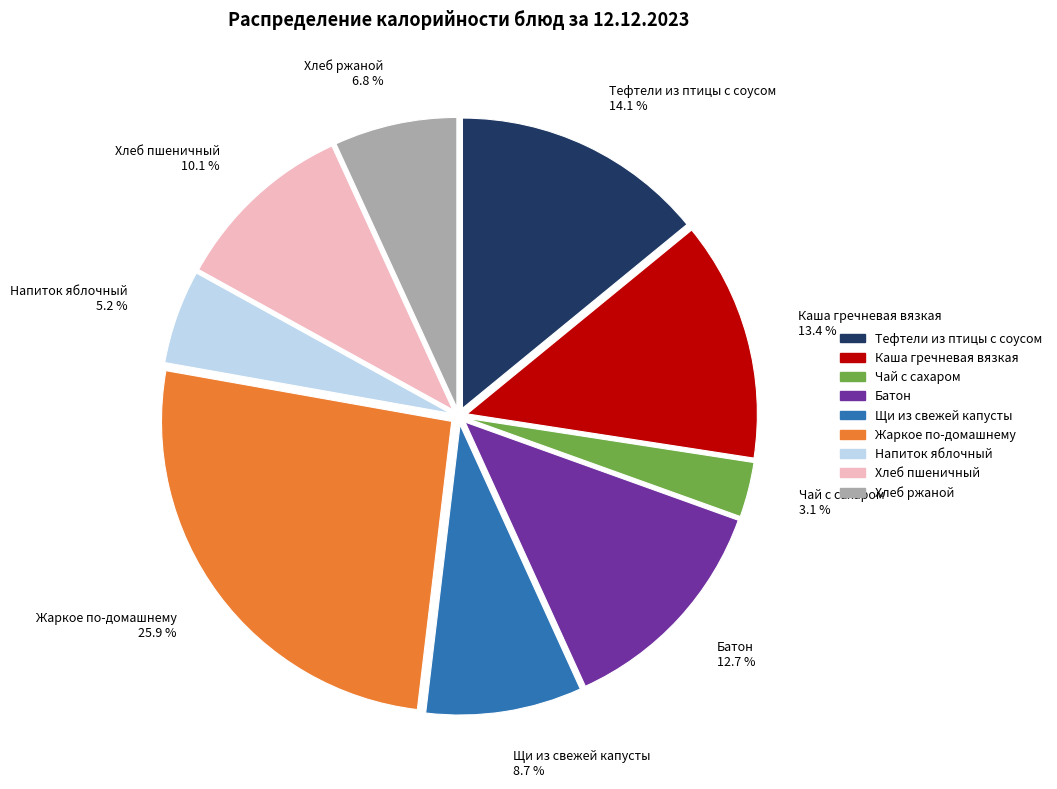

Combined, do Каша гречневая вязкая and Хлеб ржаной account for over 50%?

No